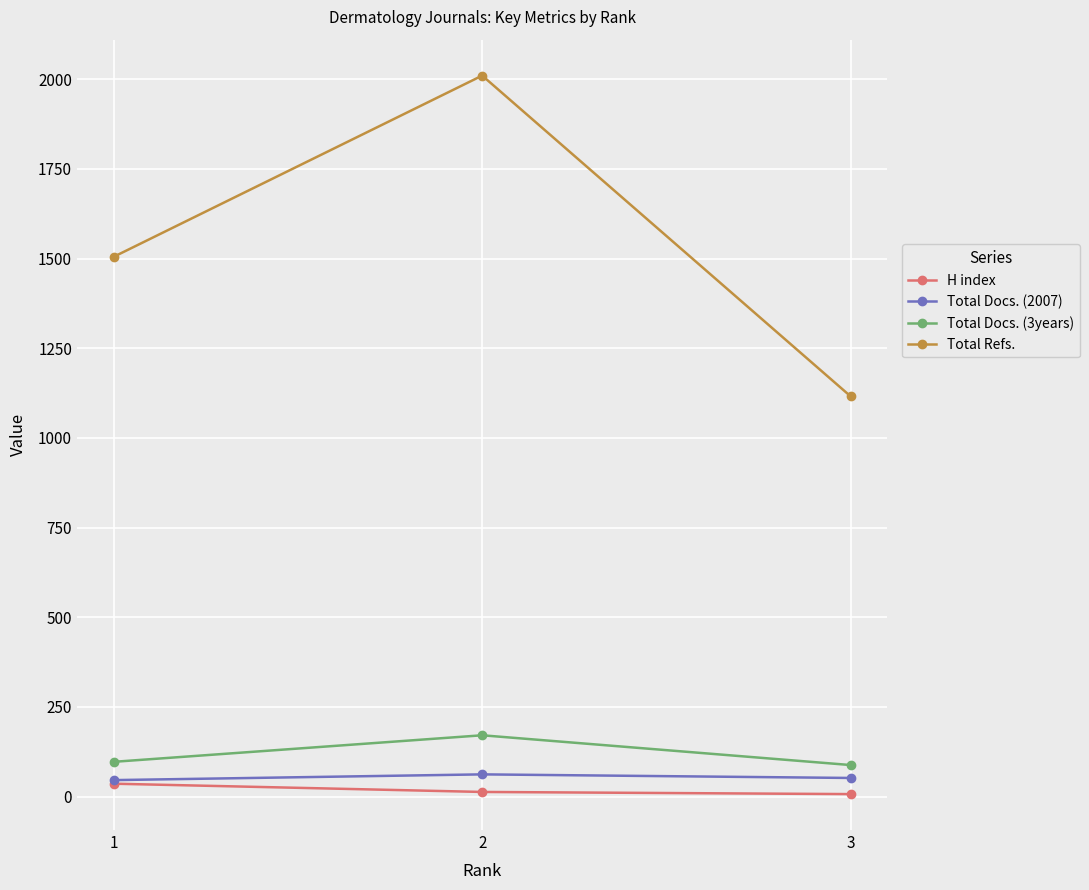

Is this an area chart (filled region under the line)?

No